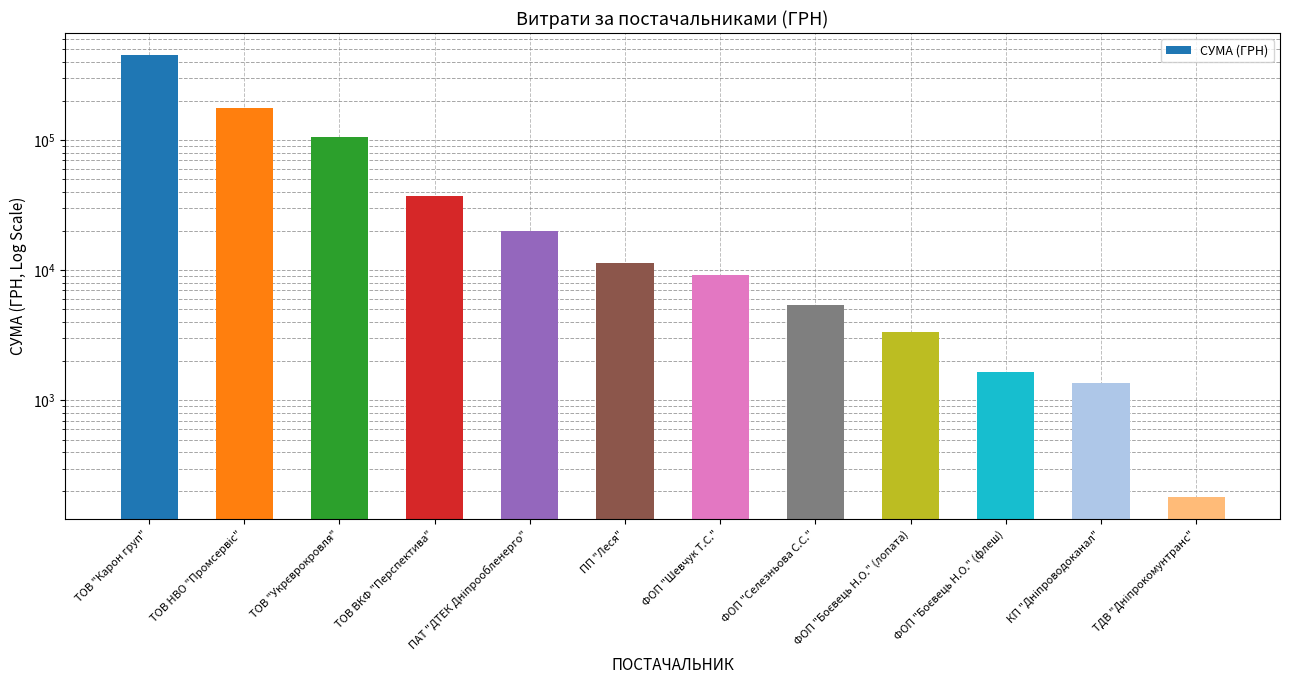

Count the number of categories in the chart.

12